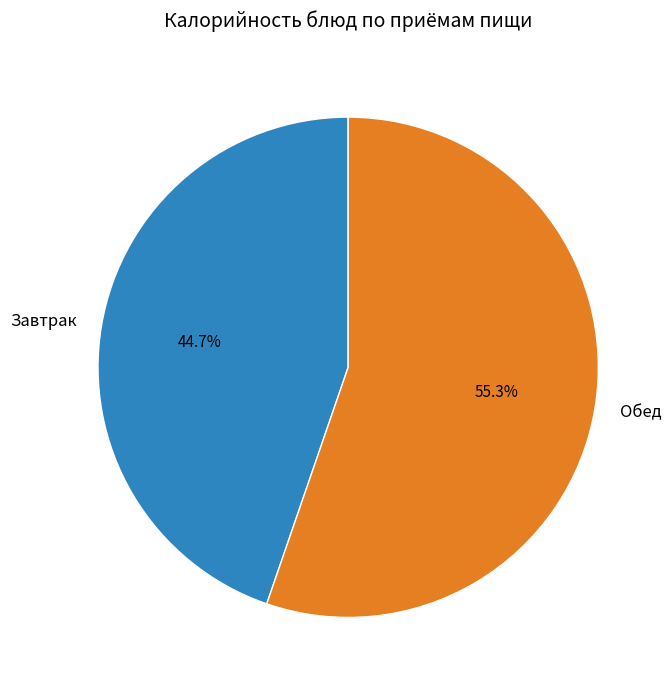

Rank the categories by value from highest to lowest.

Обед, Завтрак